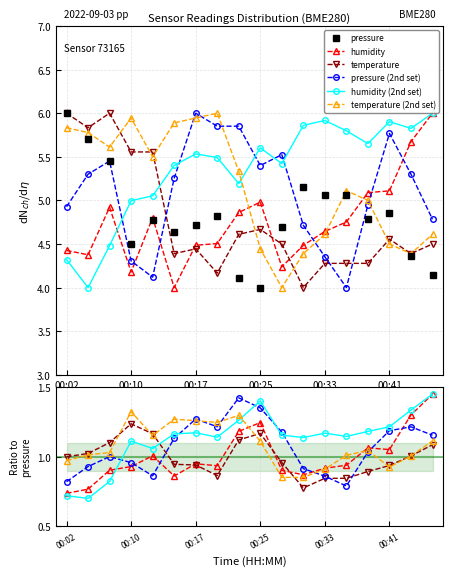

Where is the first local maximum for humidity?

00:07